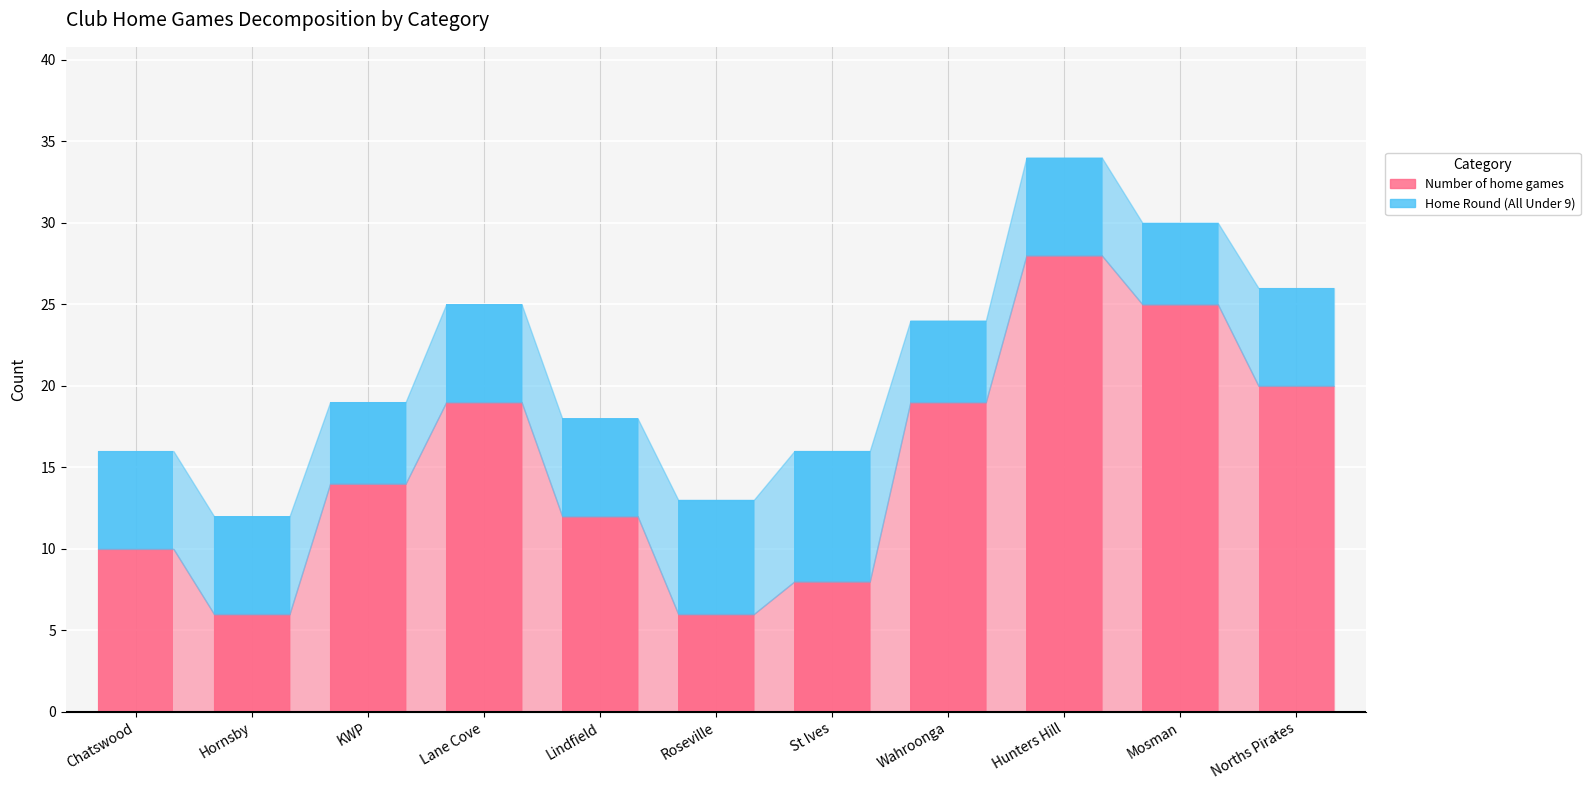

What is the sum of all Number of home games values?

167